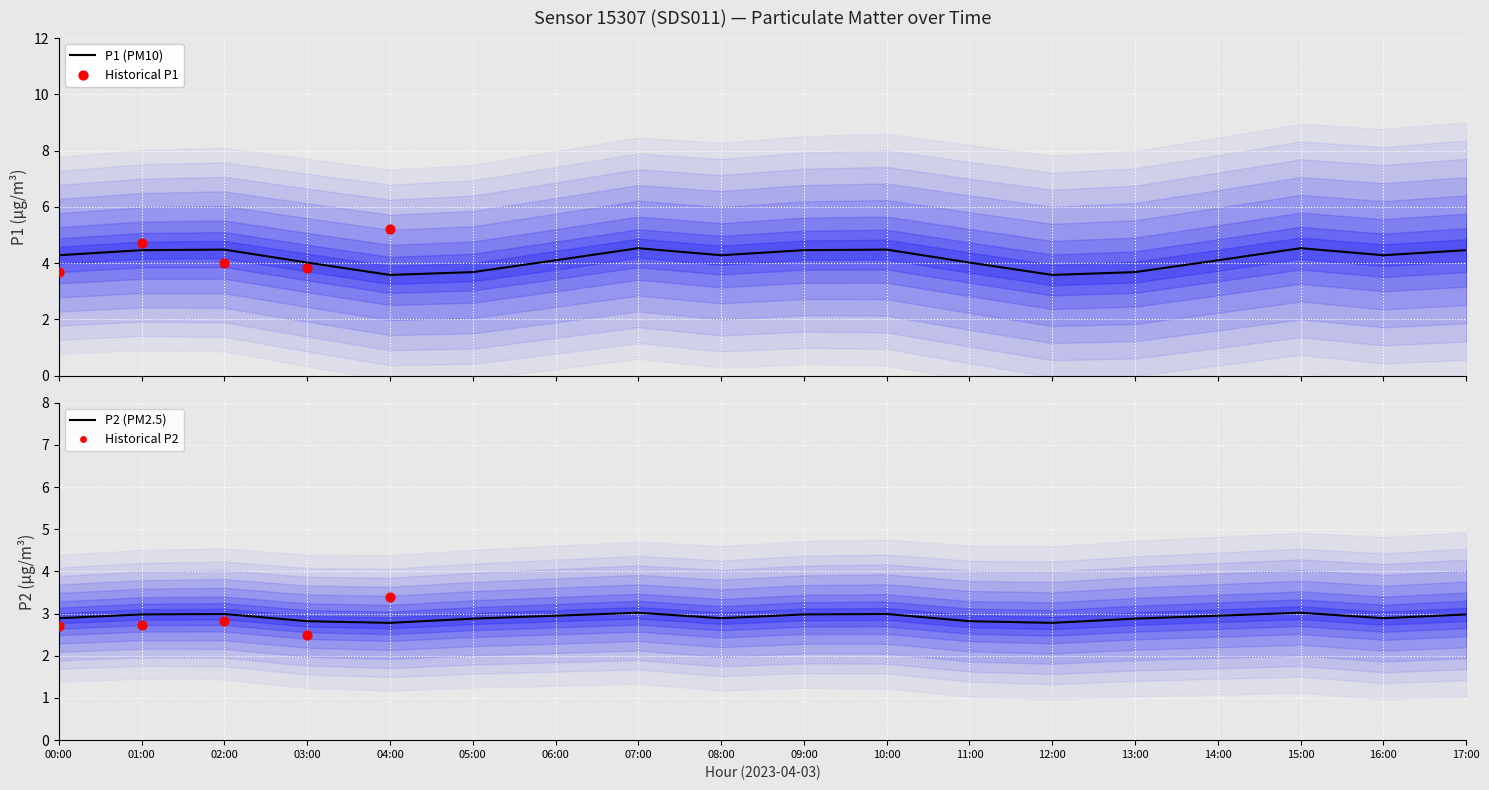

Which series has the widest spread of Y values?

P1